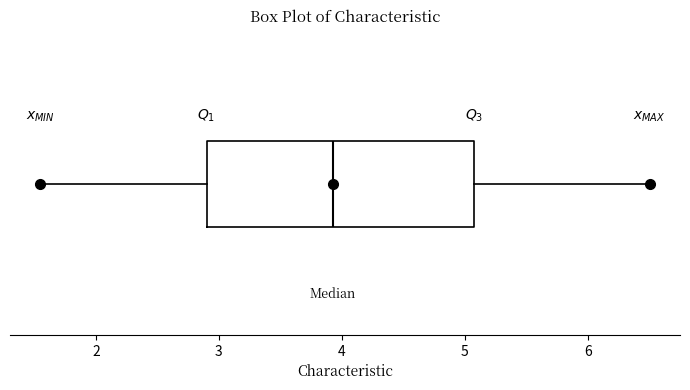

Transcribe this box plot: give where the median line is, the range the box spans, and where the two whiskers end, as read against the x-axis. The values are not printed on the chart, so give them approximately, as read against the axis.

median 3.9, box 2.9 to 5.1, whiskers 1.6 to 6.5